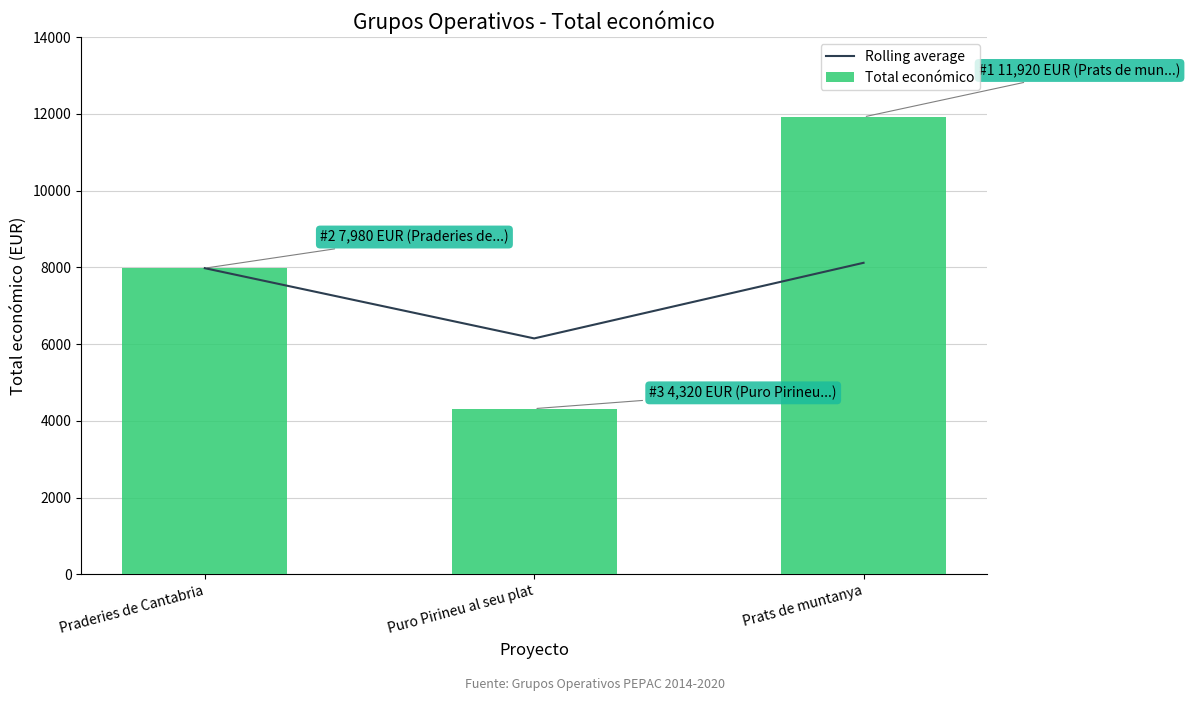

List the labels in order of Total económico value, largest first.

Prats de muntanya, Praderies de Cantabria, Puro Pirineu al seu plat